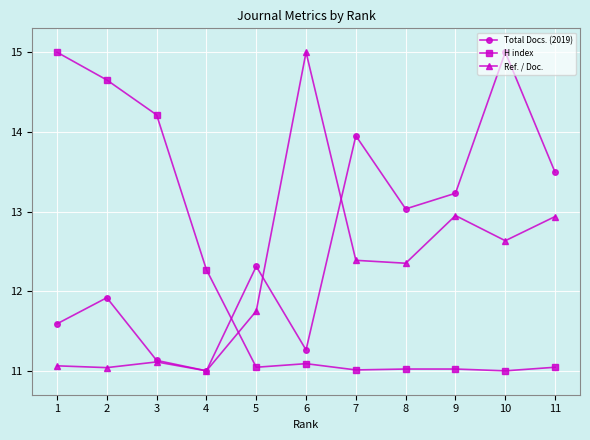

True or false: Ref. / Doc. and Total Docs. (2019) intersect in this chart.

True